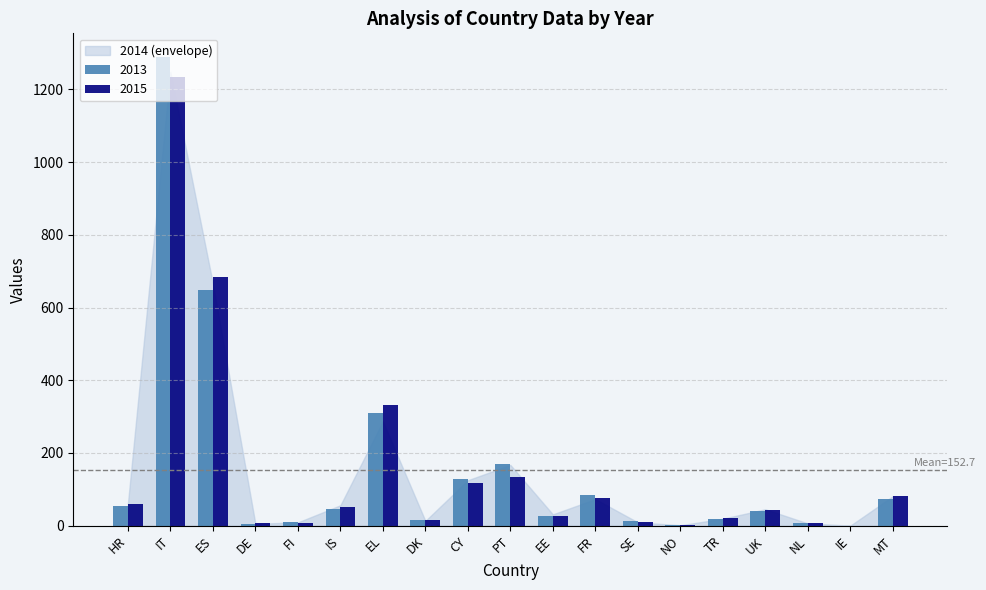

Is it true that 2013 equals 45 at IS?

True